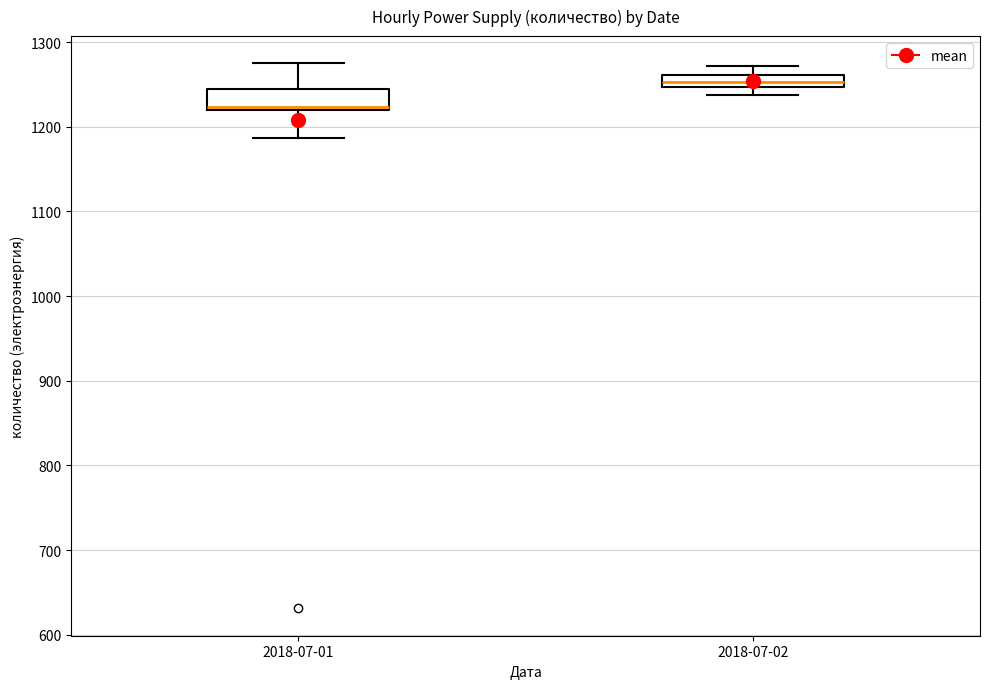

Comparing the boxes themselves (not the whiskers), which one is the tallest?

2018-07-01